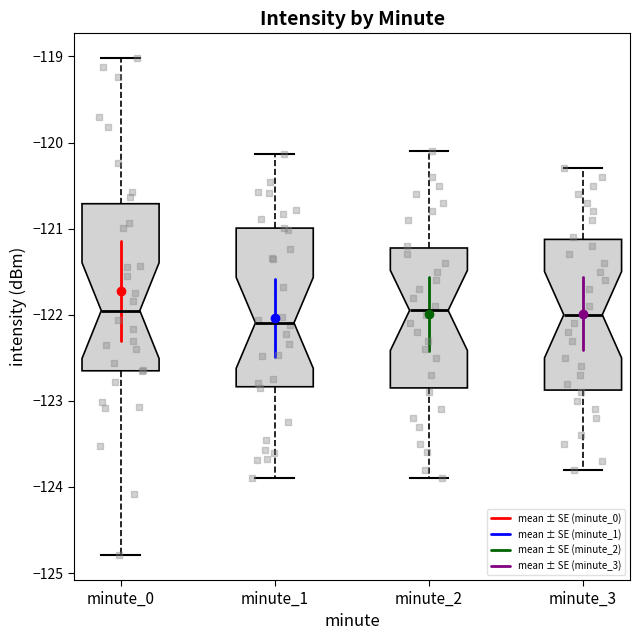

Reading left to right, read every box against the y-axis: the position of its median line, the range the box covers, and the ends of its whiskers. The values are not printed on the chart, so give them approximately, as read against the axis.

minute_0: median -122.0, box -122.7 to -120.7, whiskers -124.8 to -119.0
minute_1: median -122.1, box -122.8 to -121.0, whiskers -123.9 to -120.1
minute_2: median -121.9, box -122.8 to -121.2, whiskers -123.9 to -120.1
minute_3: median -122.0, box -122.9 to -121.1, whiskers -123.8 to -120.3